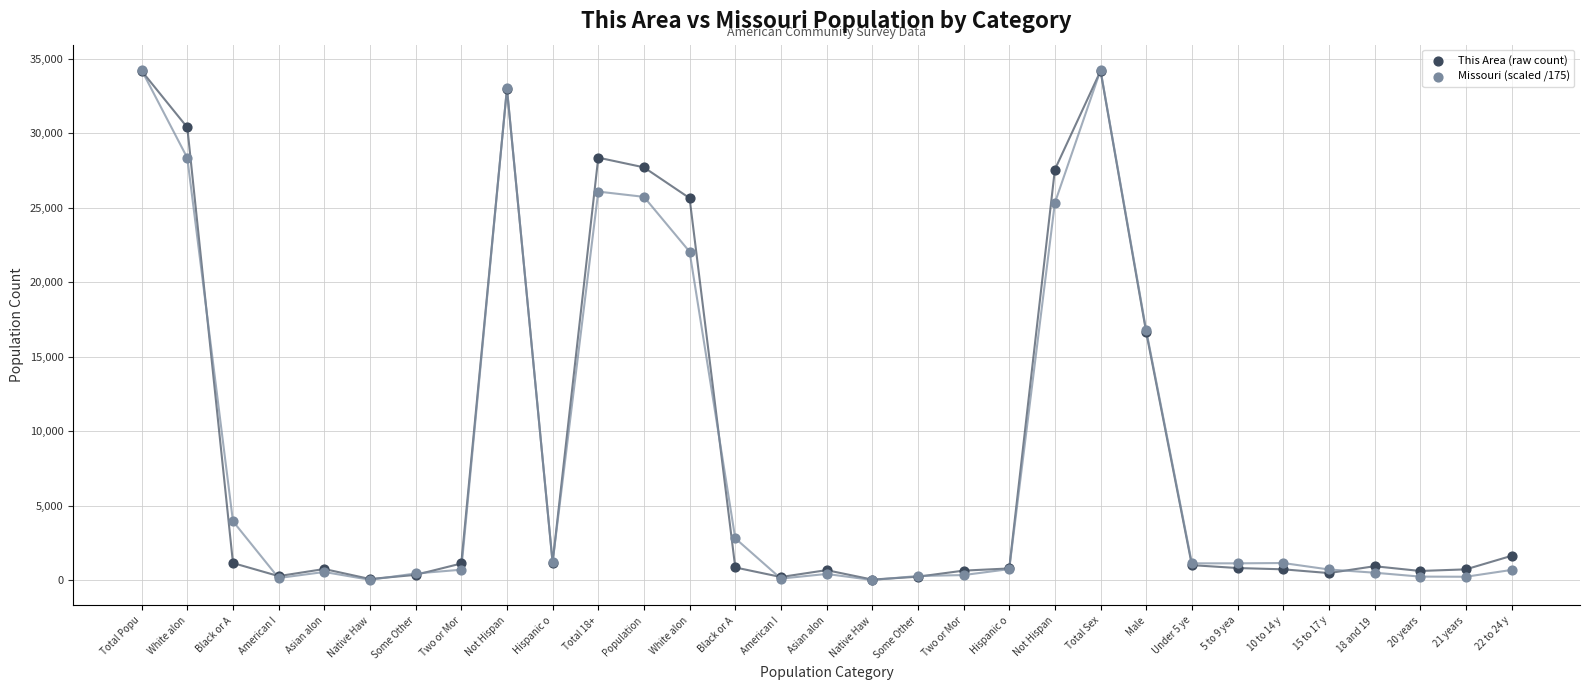

What are all the series names shown in the legend?

This Area (raw count), Missouri (scaled /175)